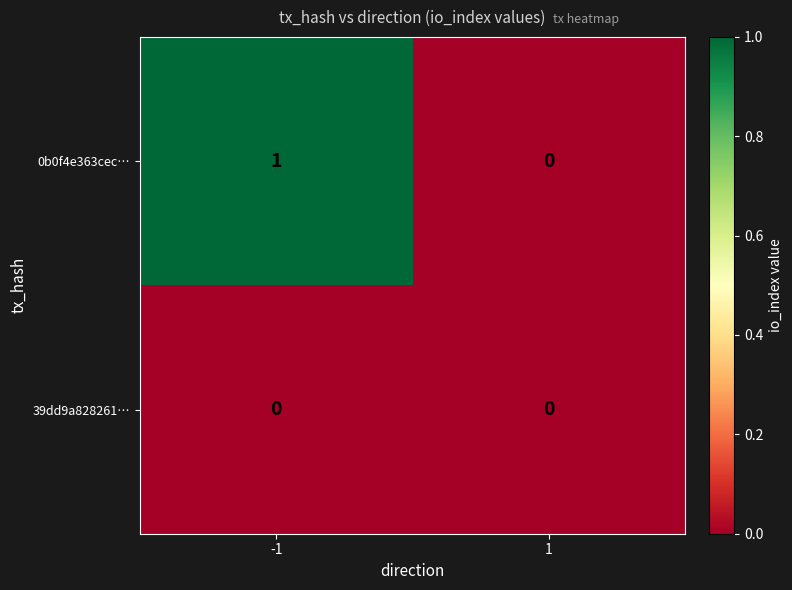

List the series in order of their overall mean, highest first.

0b0f4e363cec…, 39dd9a828261…